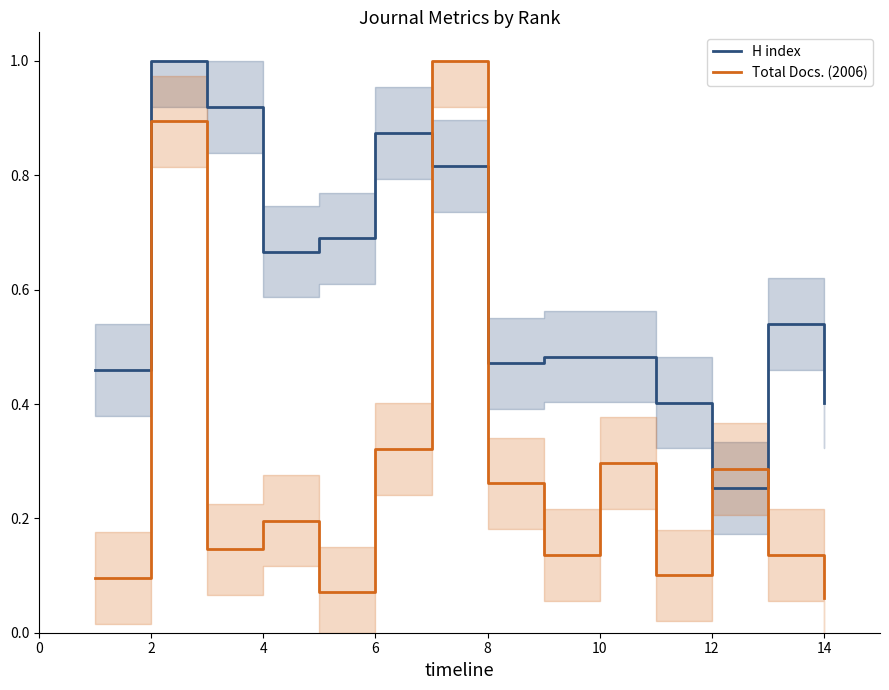

How many times do Total Docs. (2006) and H index cross each other?

4